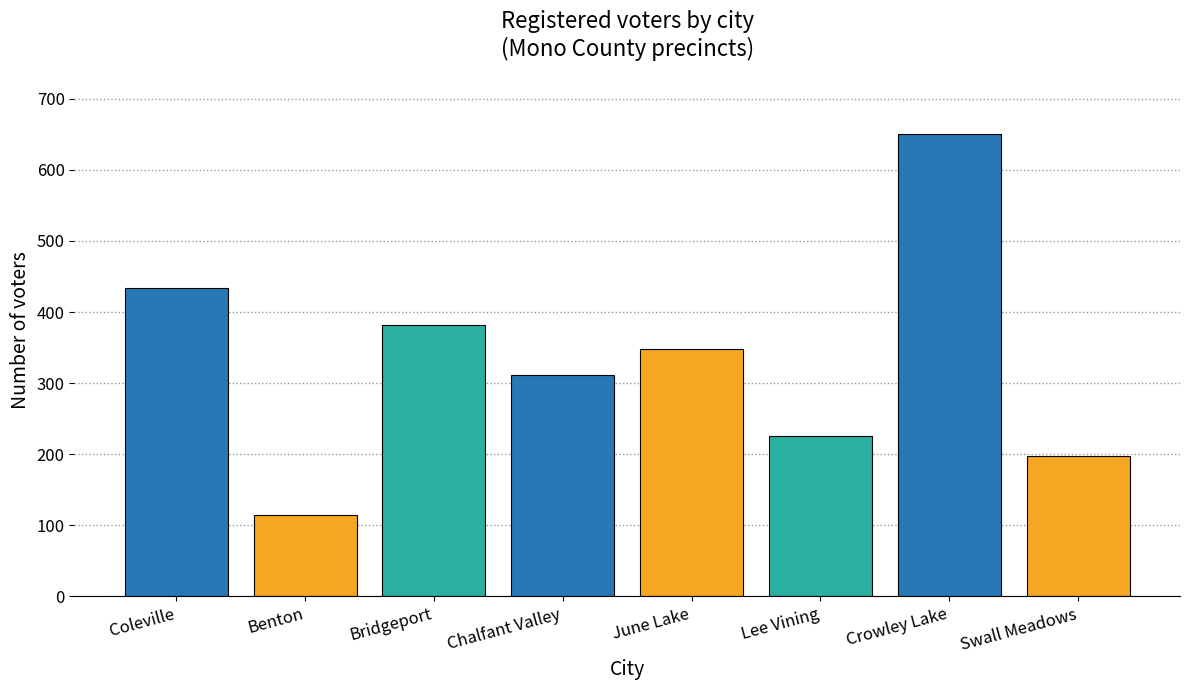

What position from the right is Lee Vining?

3